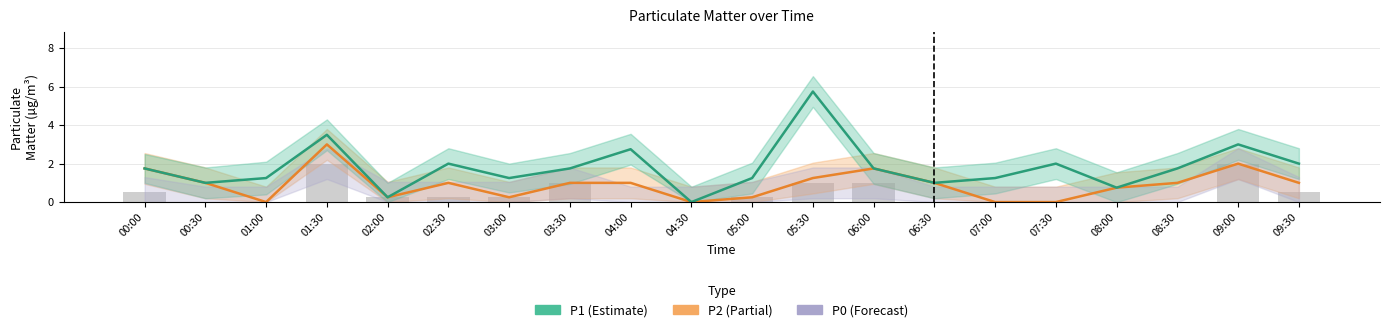

Is it true that P0 equals 2.0 at 09:00?

True